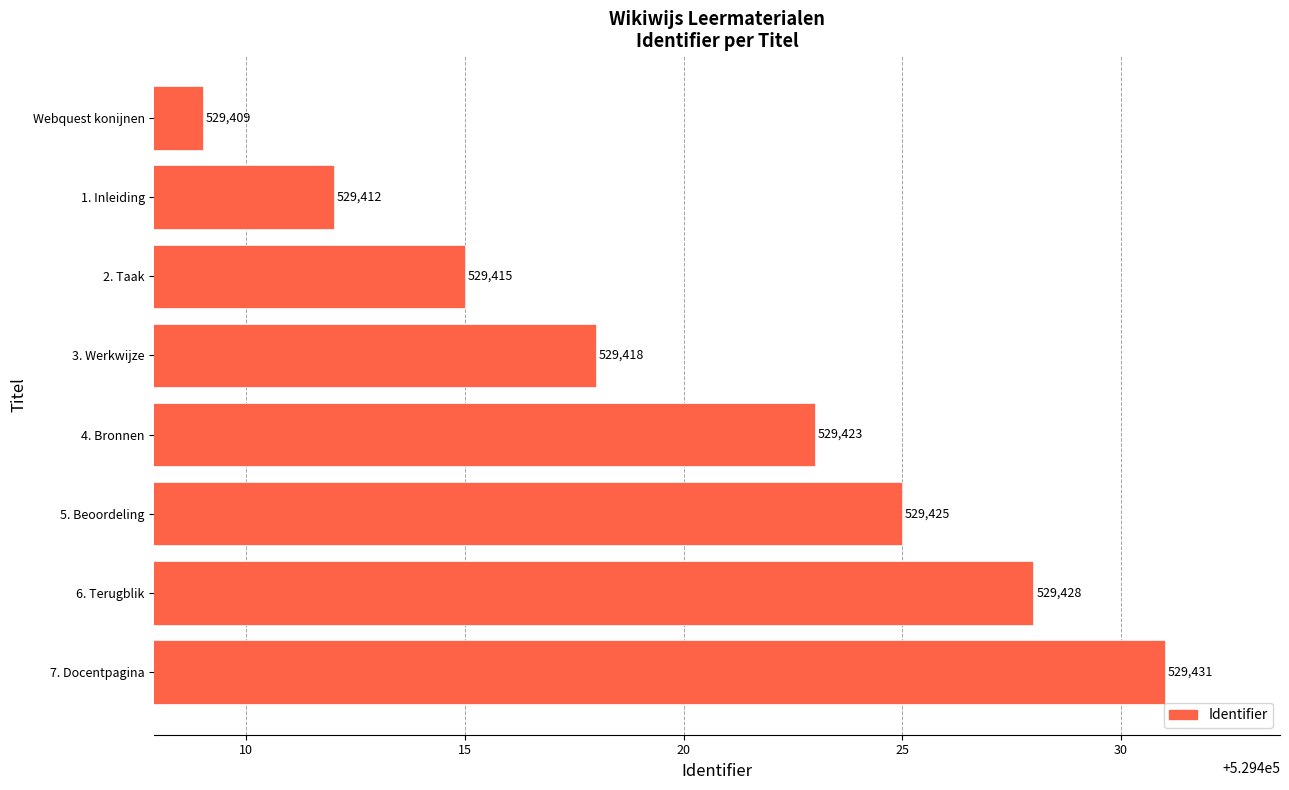

Is it true that the value at 7. Docentpagina is 529431?

True